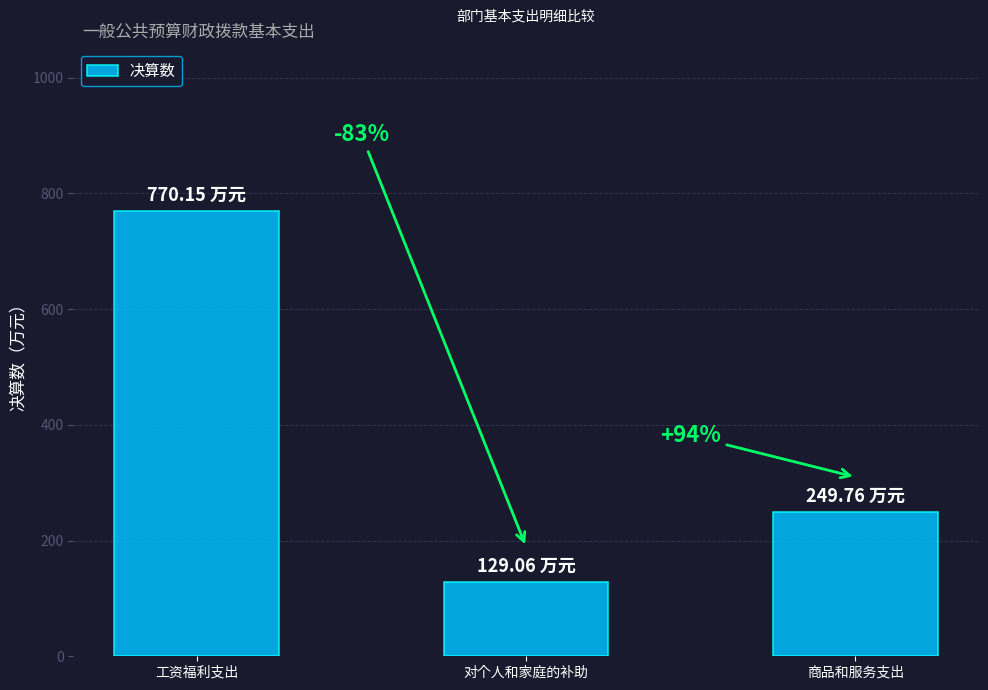

What is the average value?

383.0